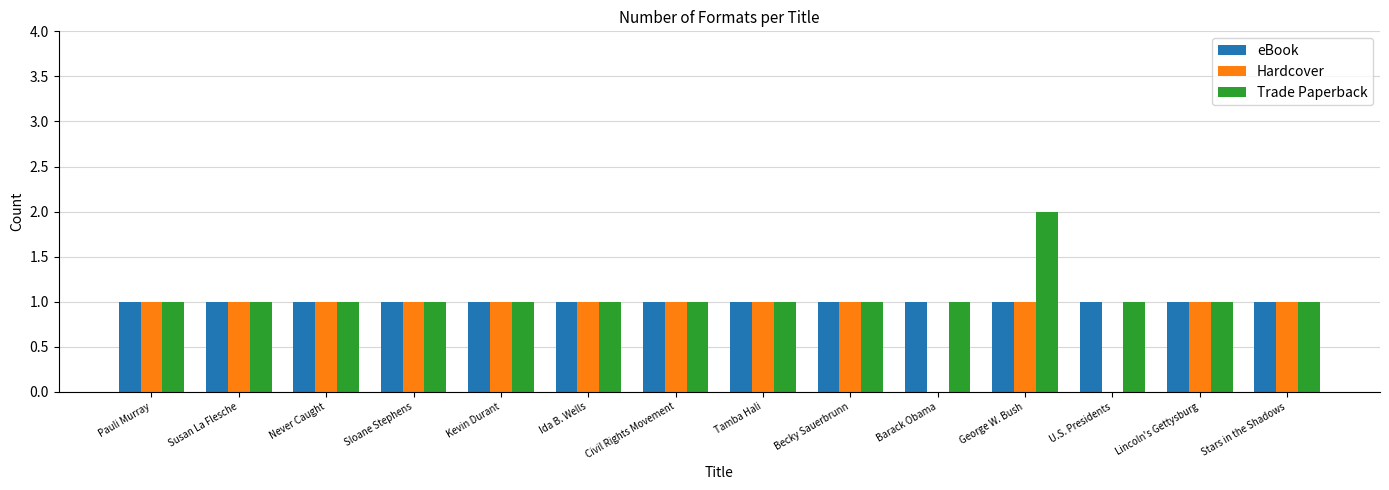

What is the total value across all series at Stars in the Shadows?

3